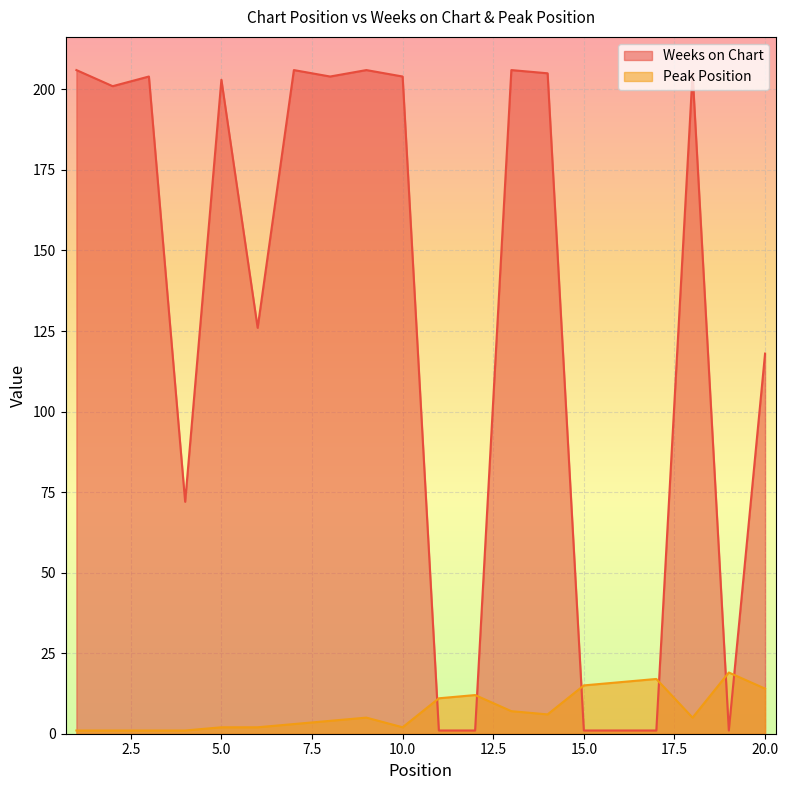

How many categories are shown in the chart?

20